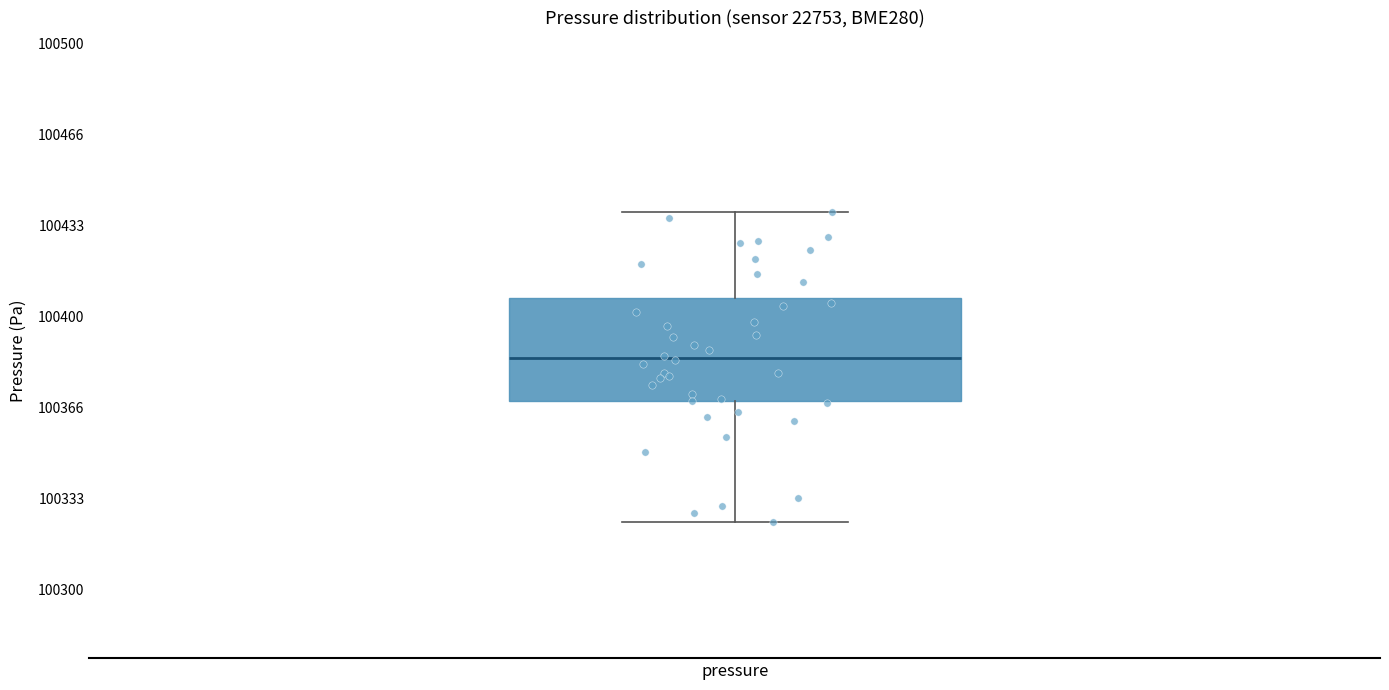

Transcribe this box plot: give where the median line is, the range the box spans, and where the two whiskers end, as read against the y-axis. The values are not printed on the chart, so give them approximately, as read against the axis.

median 100385, box 100370 to 100405, whiskers 100325 to 100440